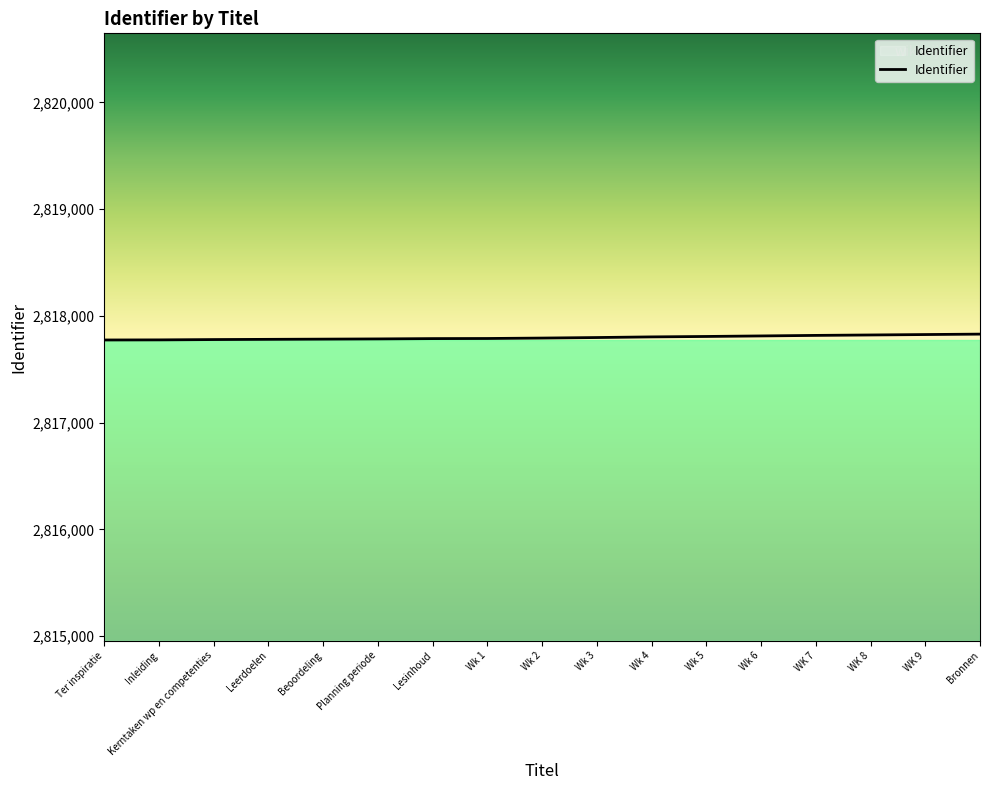

What is the ratio of the value at Wk 1 to the value at Ter inspiratie?

1.0